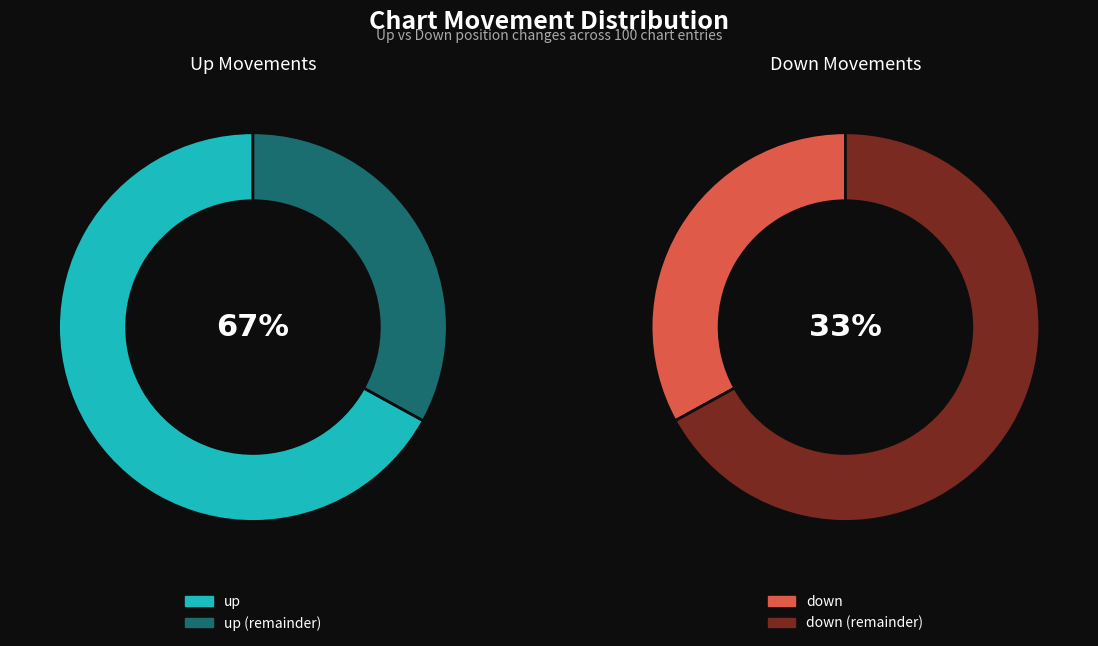

Combined, what portion of the pie is up and down?

100.0%